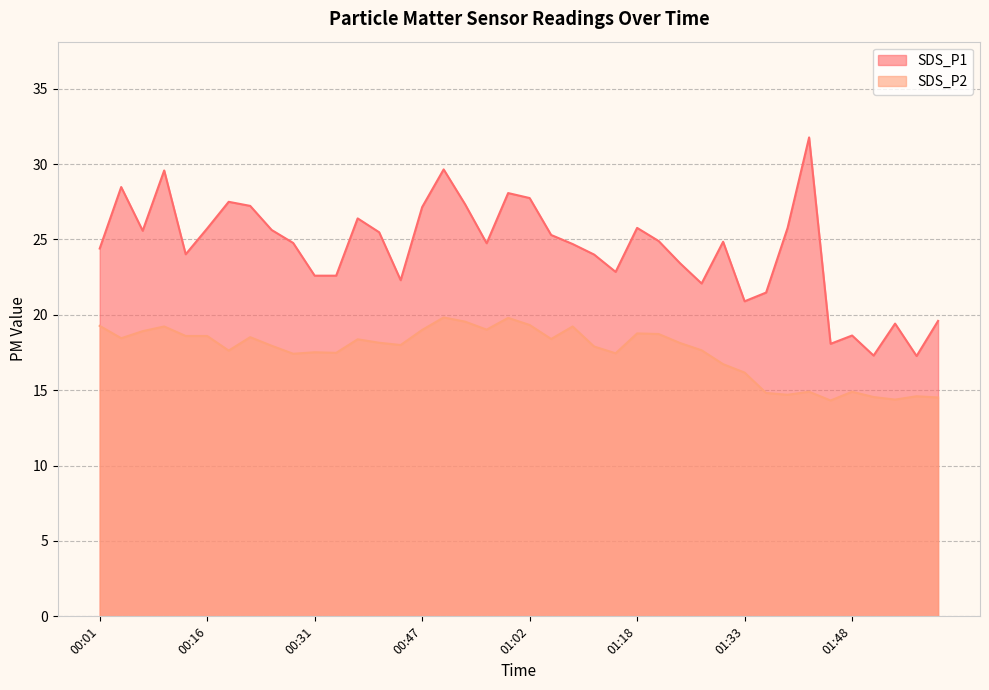

What is the lowest value of the SDS_P1 series?

17.3